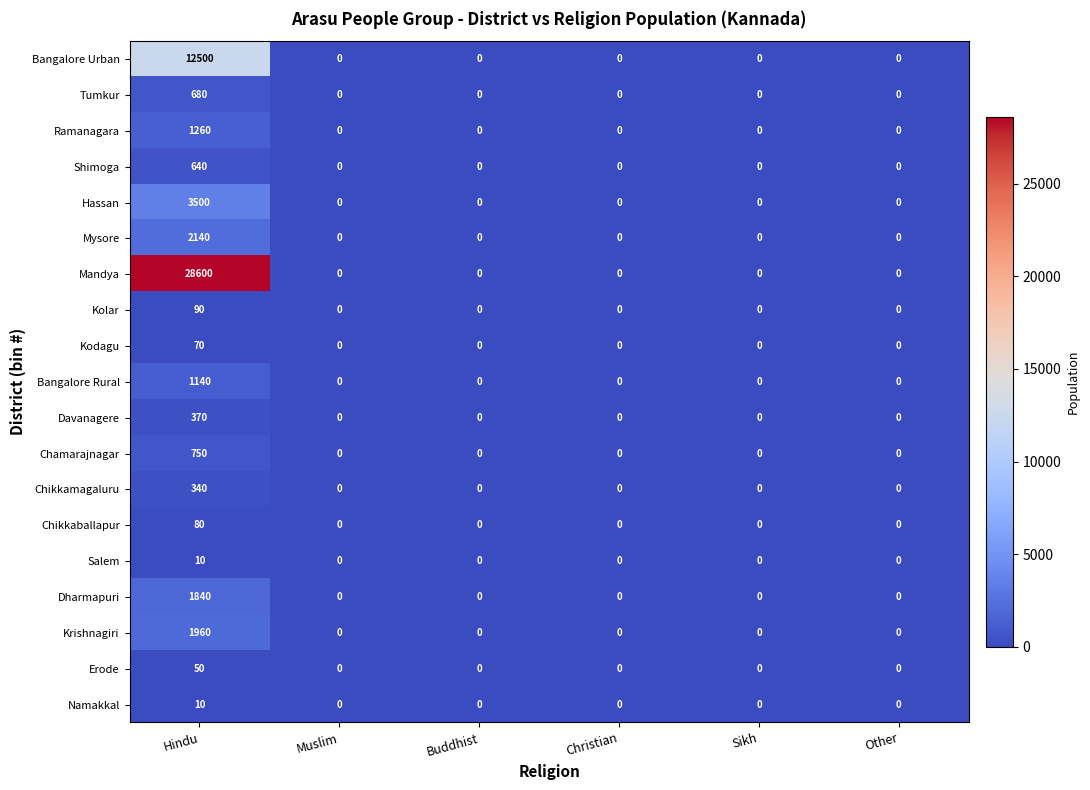

What is the highest value of the Krishnagiri series?

1960